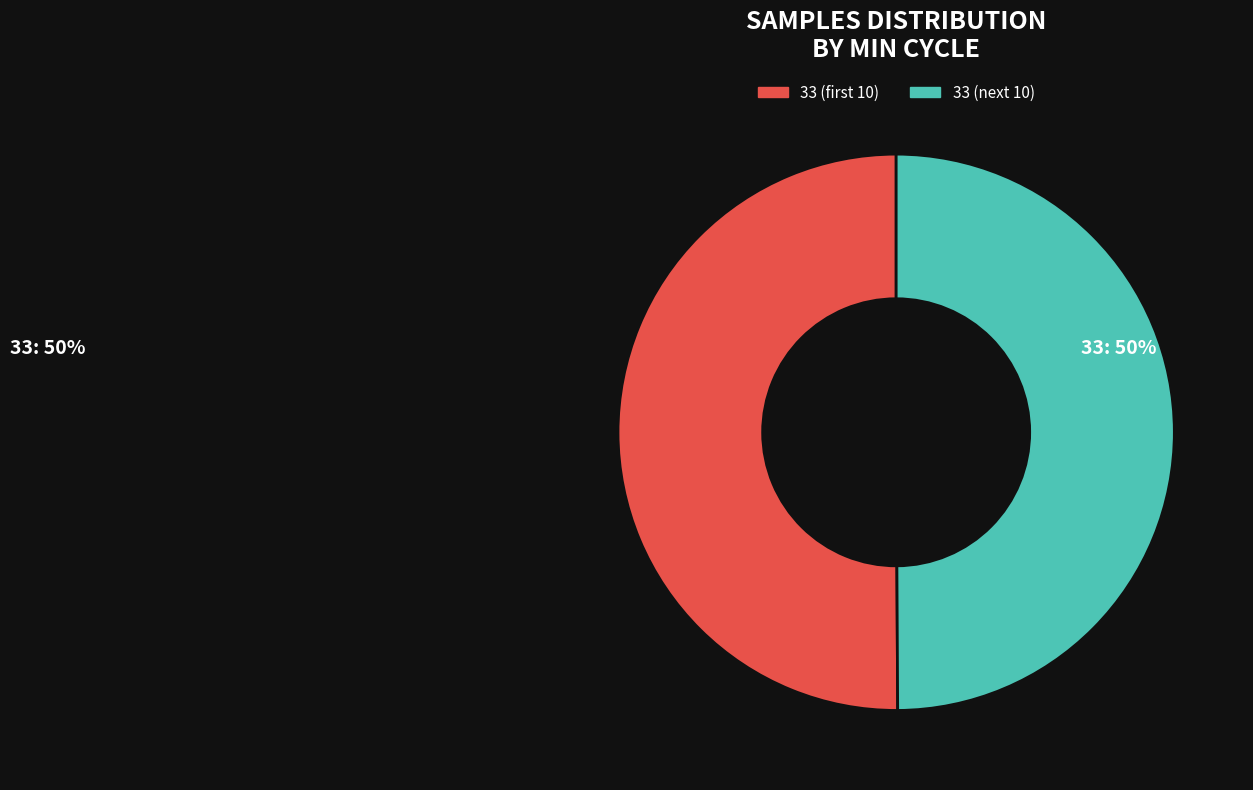

Is it true that 33 (next 10) is 50% of the pie?

True